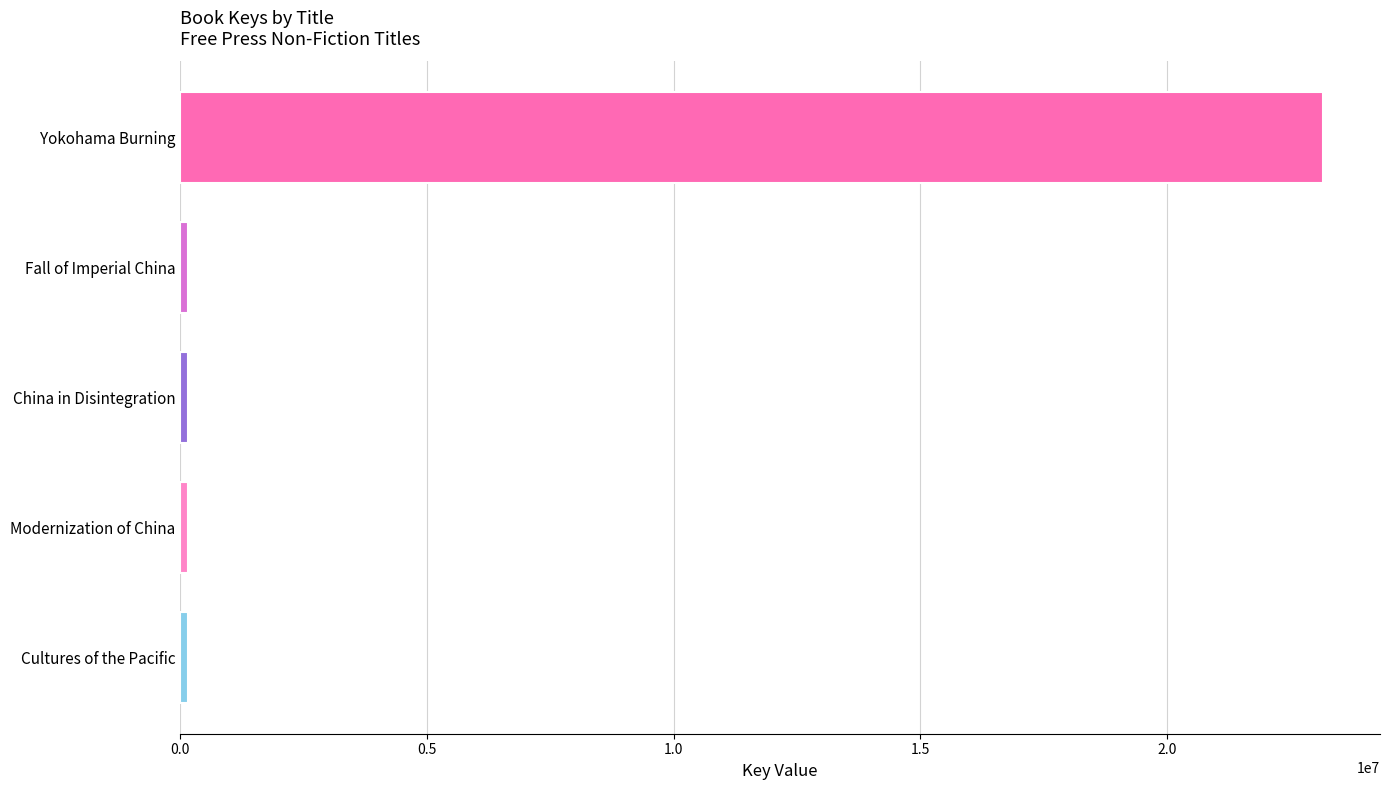

What is the greatest value displayed?

23153429